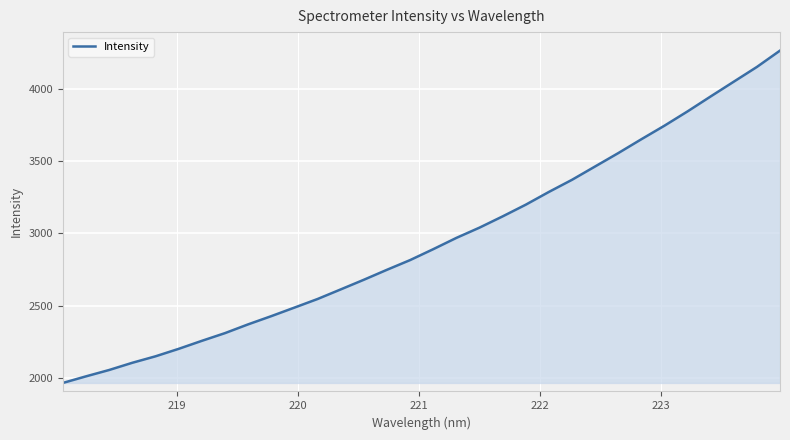

What is the minimum value shown in the chart?

1965.3